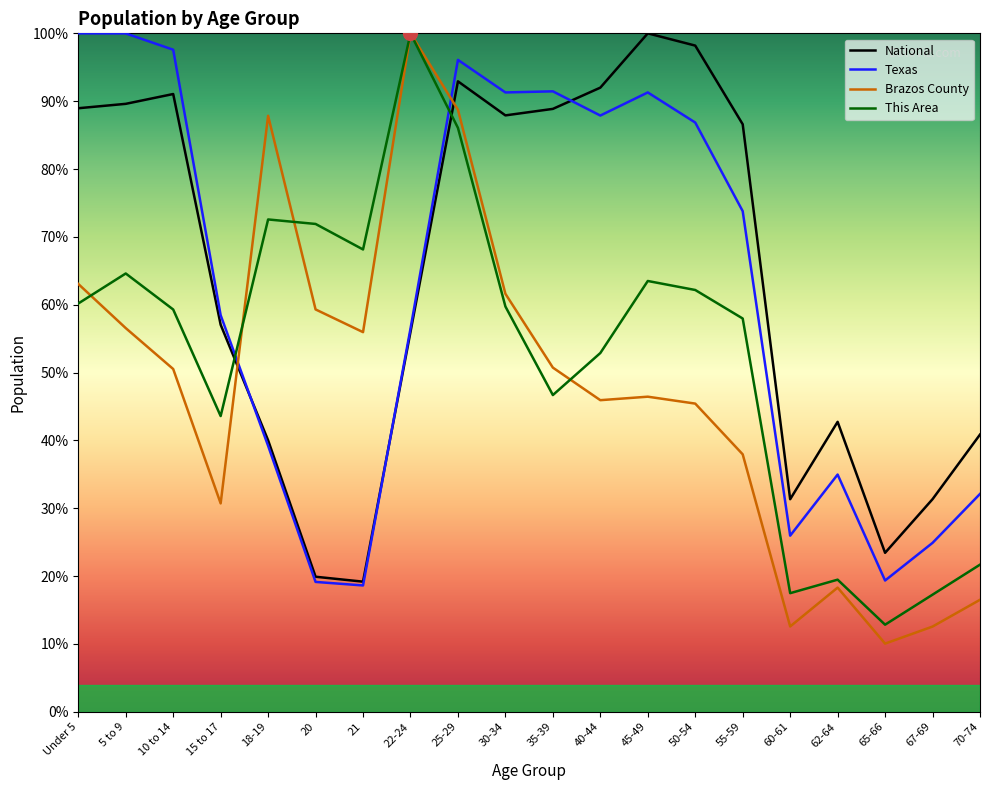

Reading right to left, transcribe all the data shown in this chart.

This Area: 70-74=21.7	67-69=17.3	65-66=12.8	62-64=19.5	60-61=17.5	55-59=58.0	50-54=62.2	45-49=63.5	40-44=52.9	35-39=46.7	30-34=59.7	25-29=86.1	22-24=100.0	21=68.1	20=71.9	18-19=72.6	15 to 17=43.6	10 to 14=59.3	5 to 9=64.6	Under 5=60.2
Brazos County: 70-74=16.5	67-69=12.6	65-66=10.0	62-64=18.3	60-61=12.6	55-59=37.9	50-54=45.4	45-49=46.4	40-44=45.9	35-39=50.7	30-34=61.6	25-29=88.7	22-24=100.0	21=56.0	20=59.3	18-19=87.8	15 to 17=30.7	10 to 14=50.5	5 to 9=56.6	Under 5=63.1
Texas: 70-74=32.1	67-69=24.9	65-66=19.3	62-64=35.0	60-61=26.0	55-59=73.8	50-54=86.8	45-49=91.3	40-44=87.9	35-39=91.4	30-34=91.3	25-29=96.1	22-24=56.5	21=18.6	20=19.1	18-19=39.2	15 to 17=58.5	10 to 14=97.6	5 to 9=100.0	Under 5=100.0
National: 70-74=40.9	67-69=31.3	65-66=23.4	62-64=42.7	60-61=31.3	55-59=86.6	50-54=98.2	45-49=100.0	40-44=92.0	35-39=88.9	30-34=87.9	25-29=92.9	22-24=56.0	21=19.2	20=19.9	18-19=40.0	15 to 17=57.0	10 to 14=91.1	5 to 9=89.6	Under 5=89.0